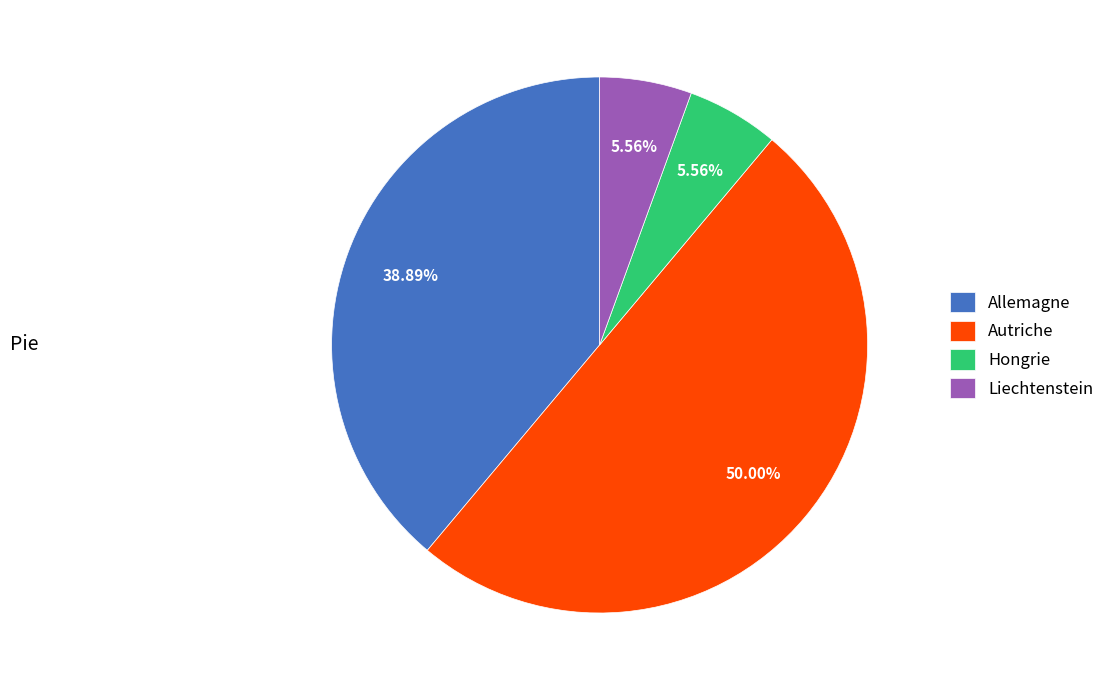

Between Allemagne and Hongrie, which is larger?

Allemagne